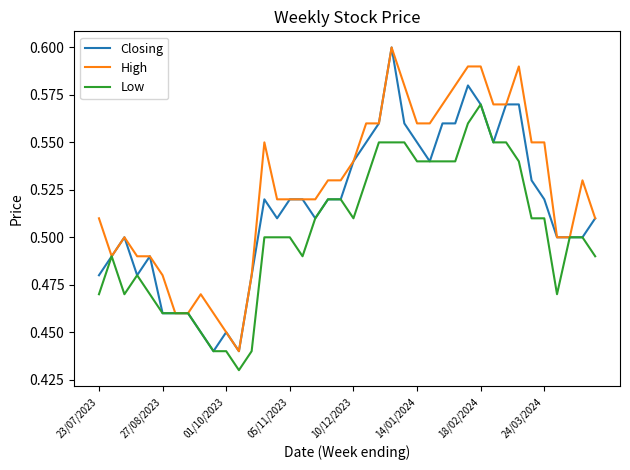

Which series has the largest total across all categories?

High